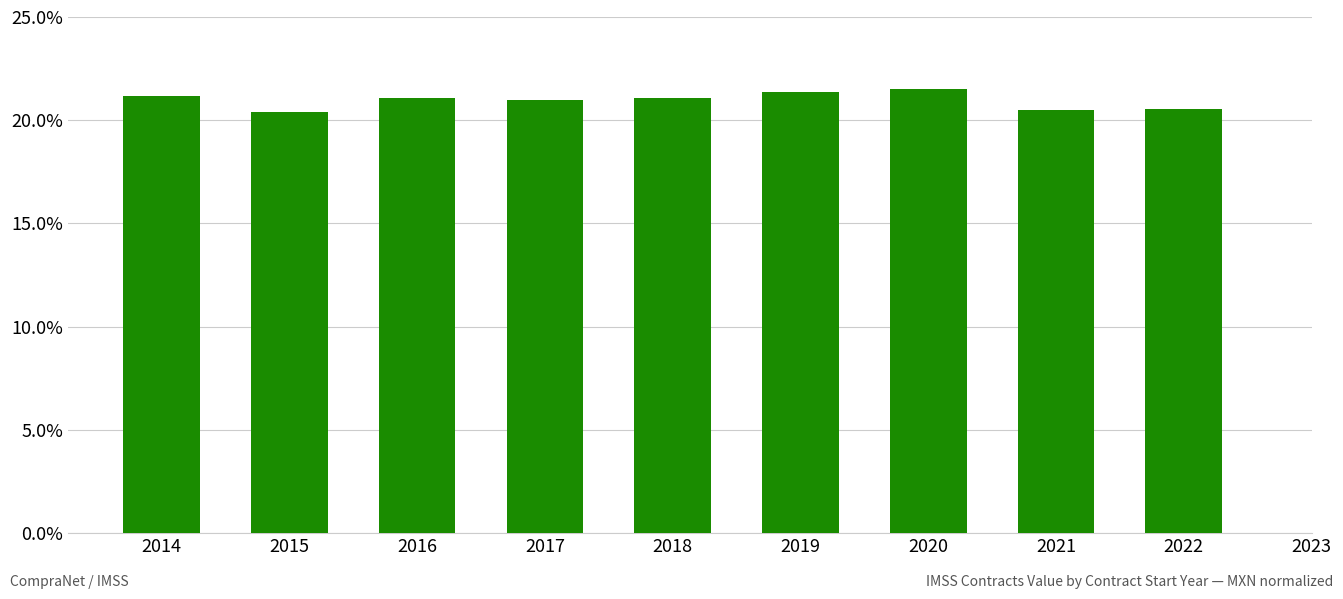

Approximately how many times larger is the value at 2021 compared to 2019?

1.0